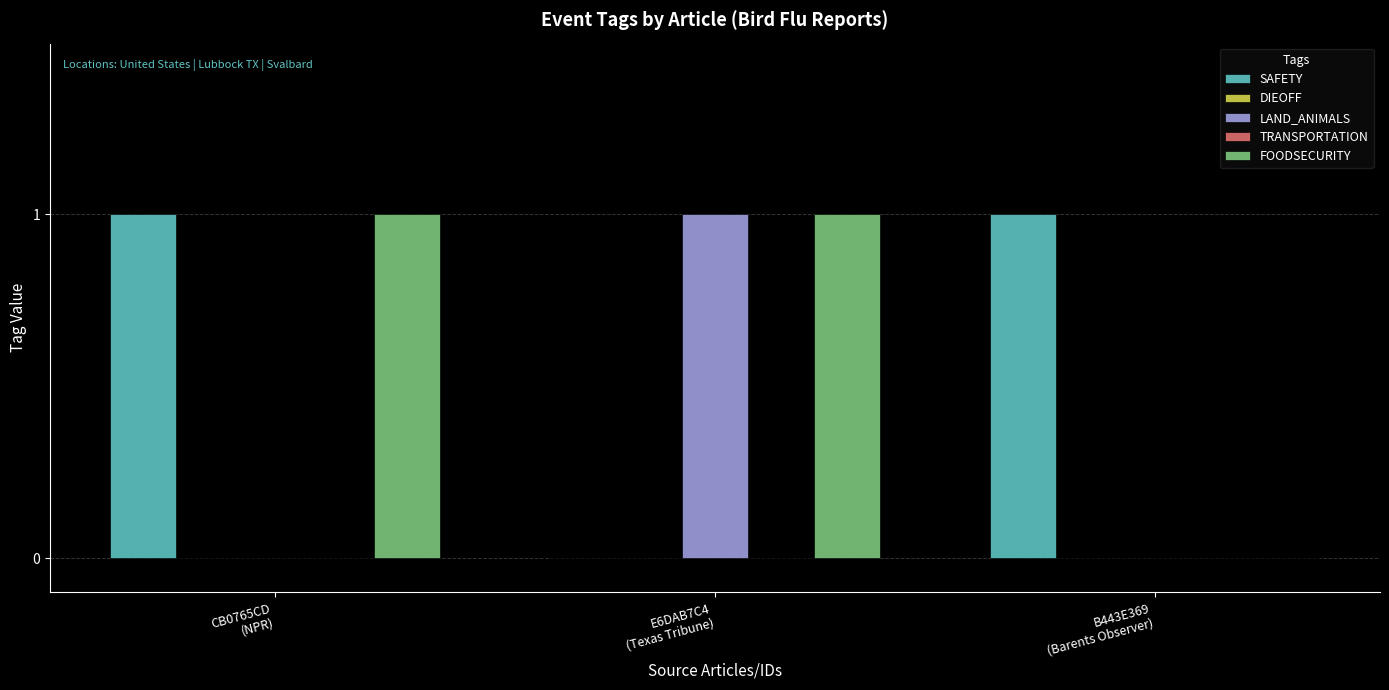

Which category has the lowest value in the FOODSECURITY series?

B443E369
(Barents Observer)